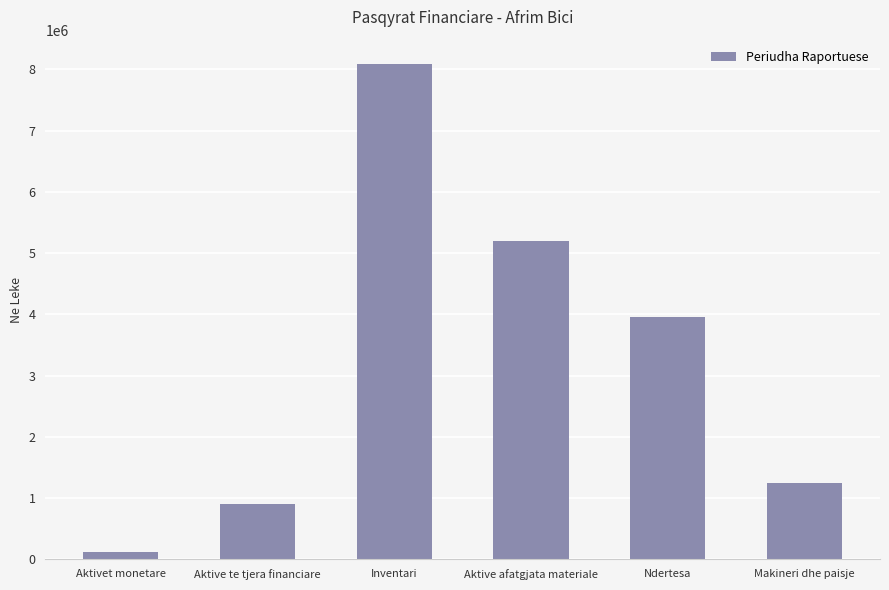

Reading left to right, list all the values displayed in this chart.

Aktivet monetare=112474	Aktive te tjera financiare=909488	Inventari=8081699	Aktive afatgjata materiale=5202782	Ndertesa=3957502	Makineri dhe paisje=1245280